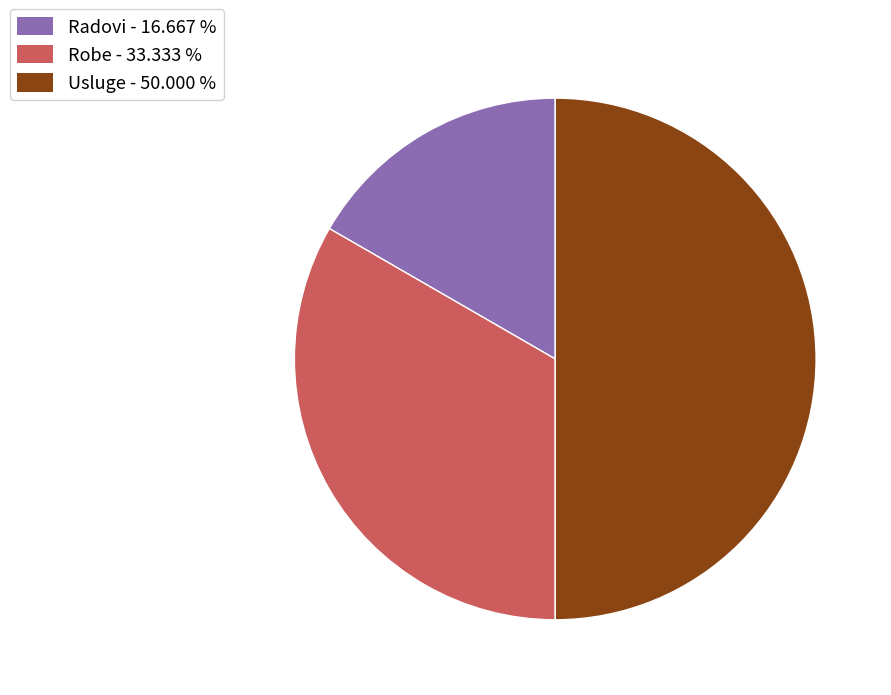

What is the ratio of the value at Radovi to the value at Robe?

0.5